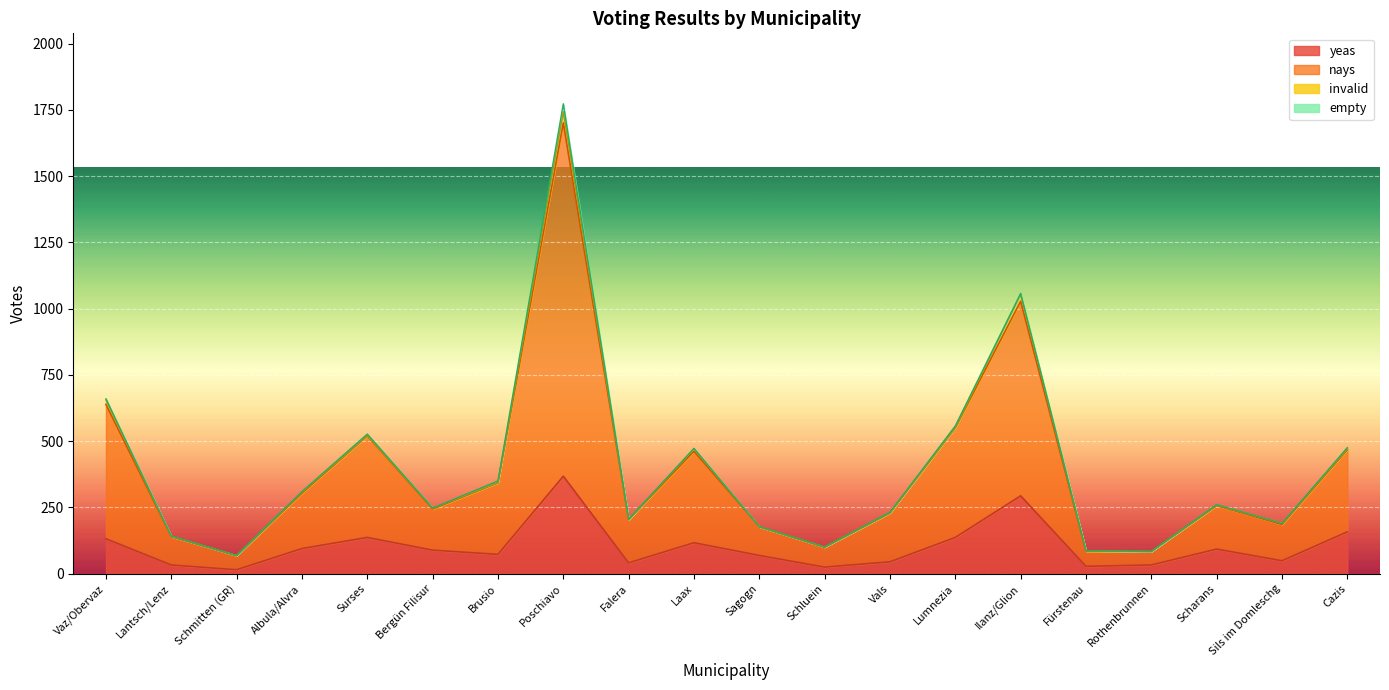

What is the maximum value for yeas?

368